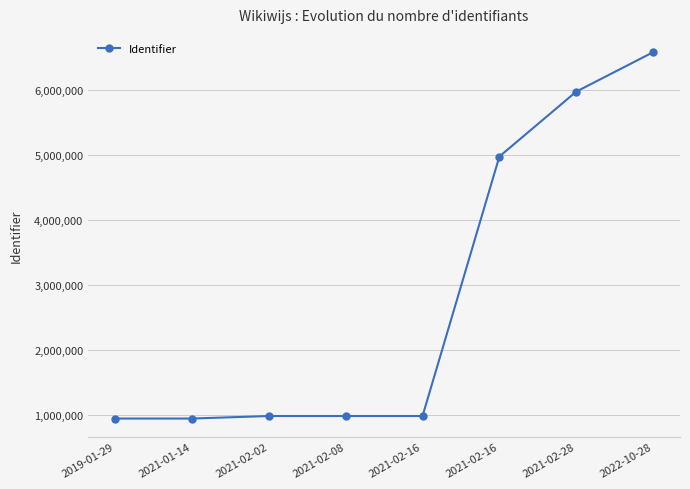

Reading right to left, extract all data points from this chart.

6589155	5981191	4980438	978339	978336	978335	939472	939471